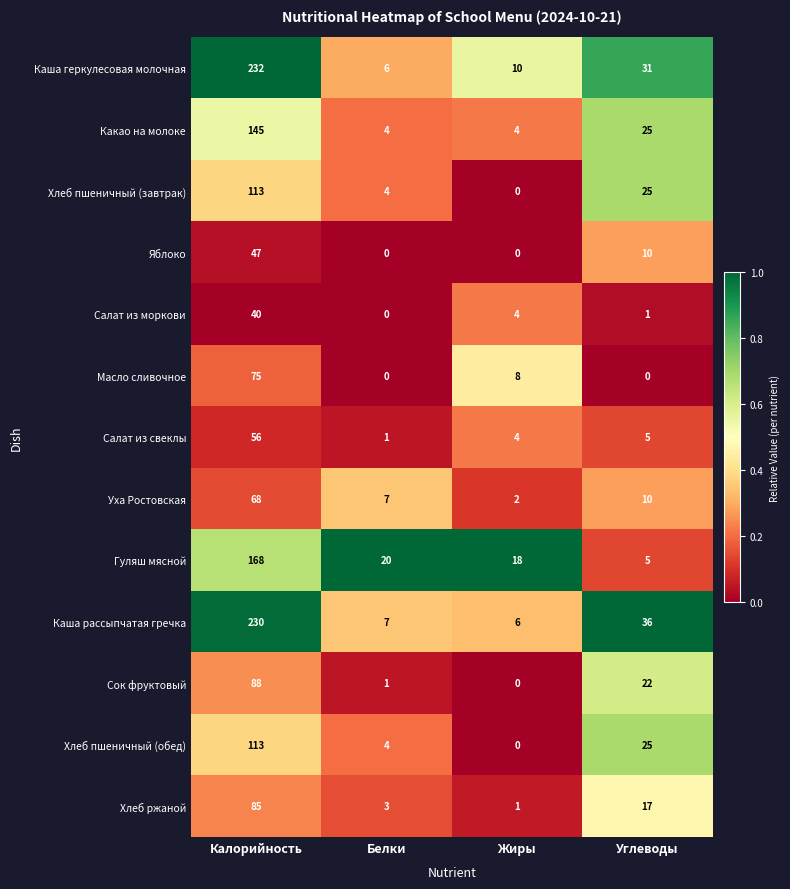

At which label does Хлеб ржаной reach its peak?

Калорийность